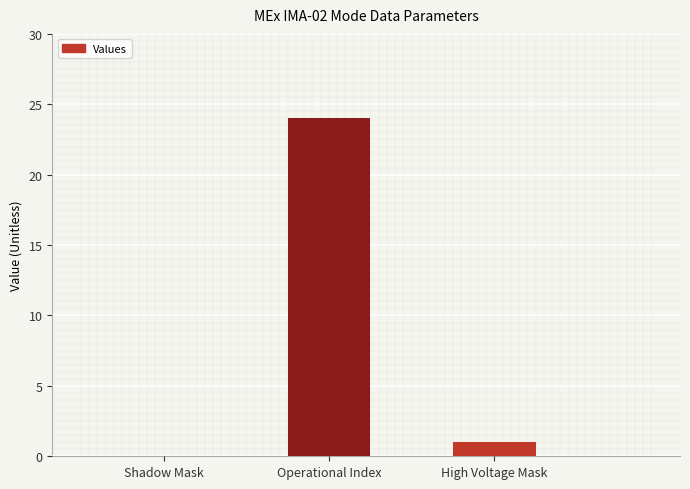

What is the sum of all values?

25